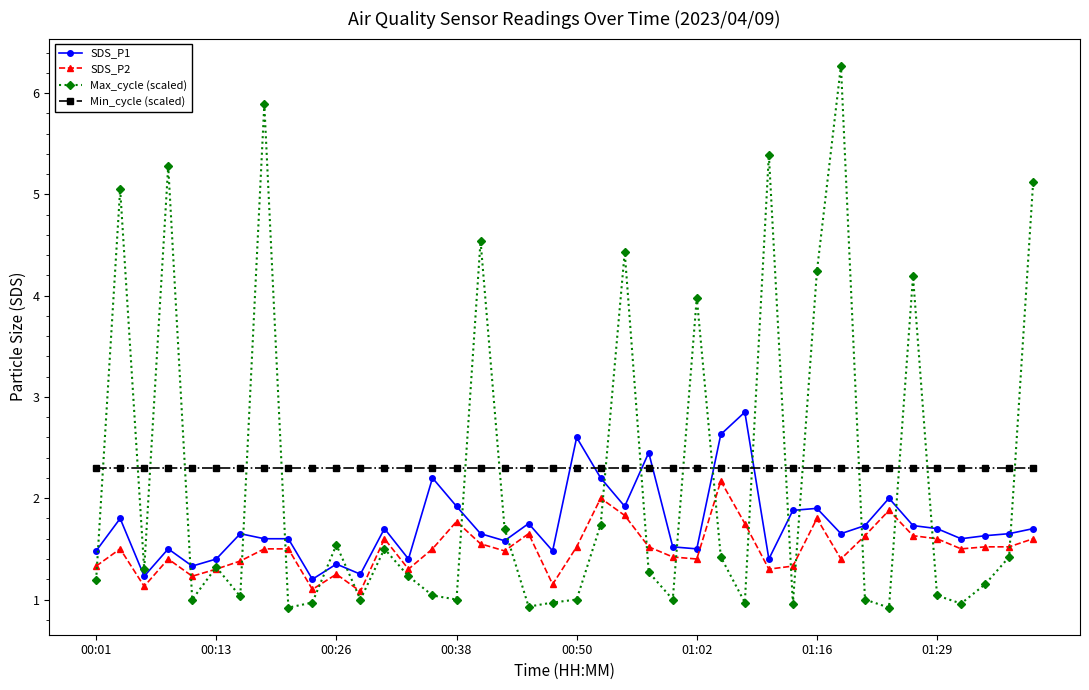

What is the highest value of the SDS_P1 series?

2.9